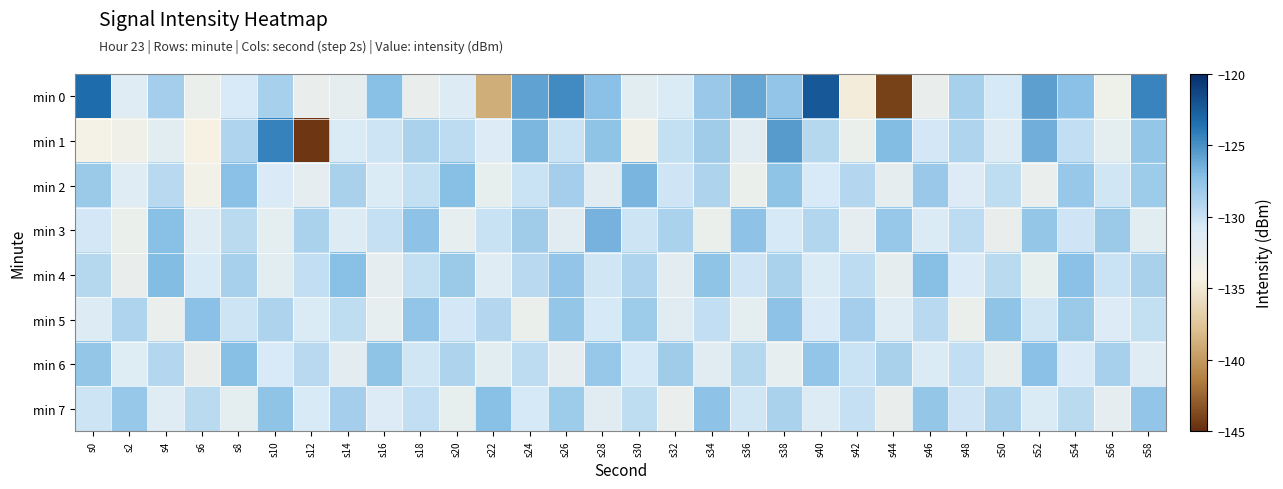

Between s4 and s40, which series saw the biggest shift?

min 0